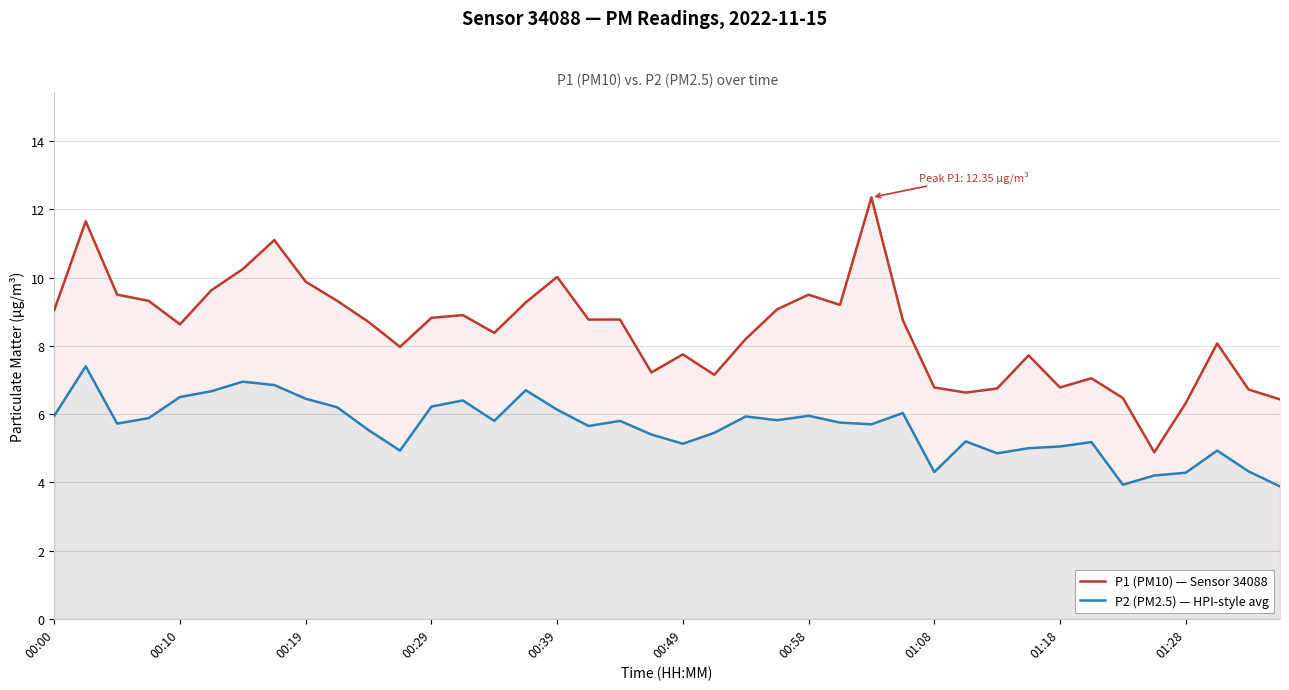

What is the difference between the maximum and minimum values in the P2 (PM2.5) — HPI-style avg series?

3.5